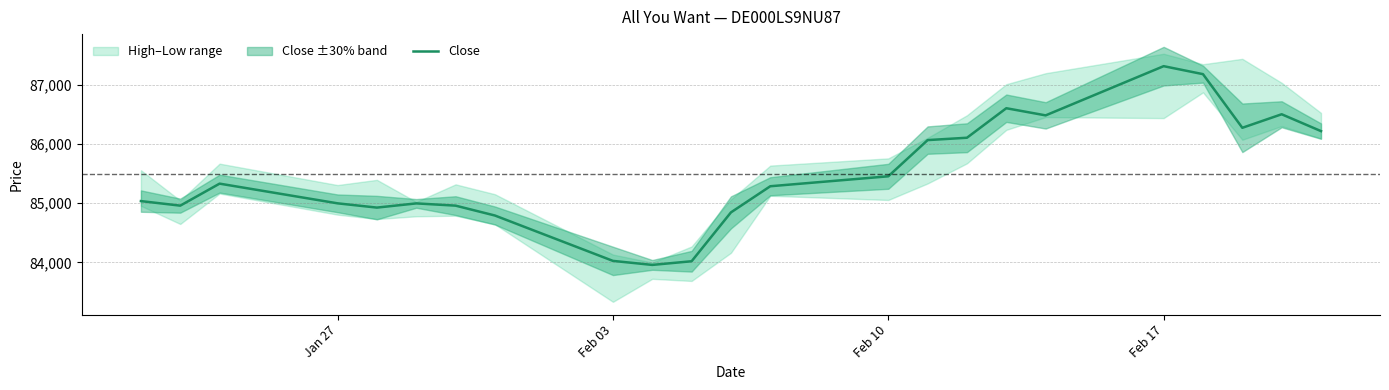

At which label is Close closest to 85638?

Feb 10